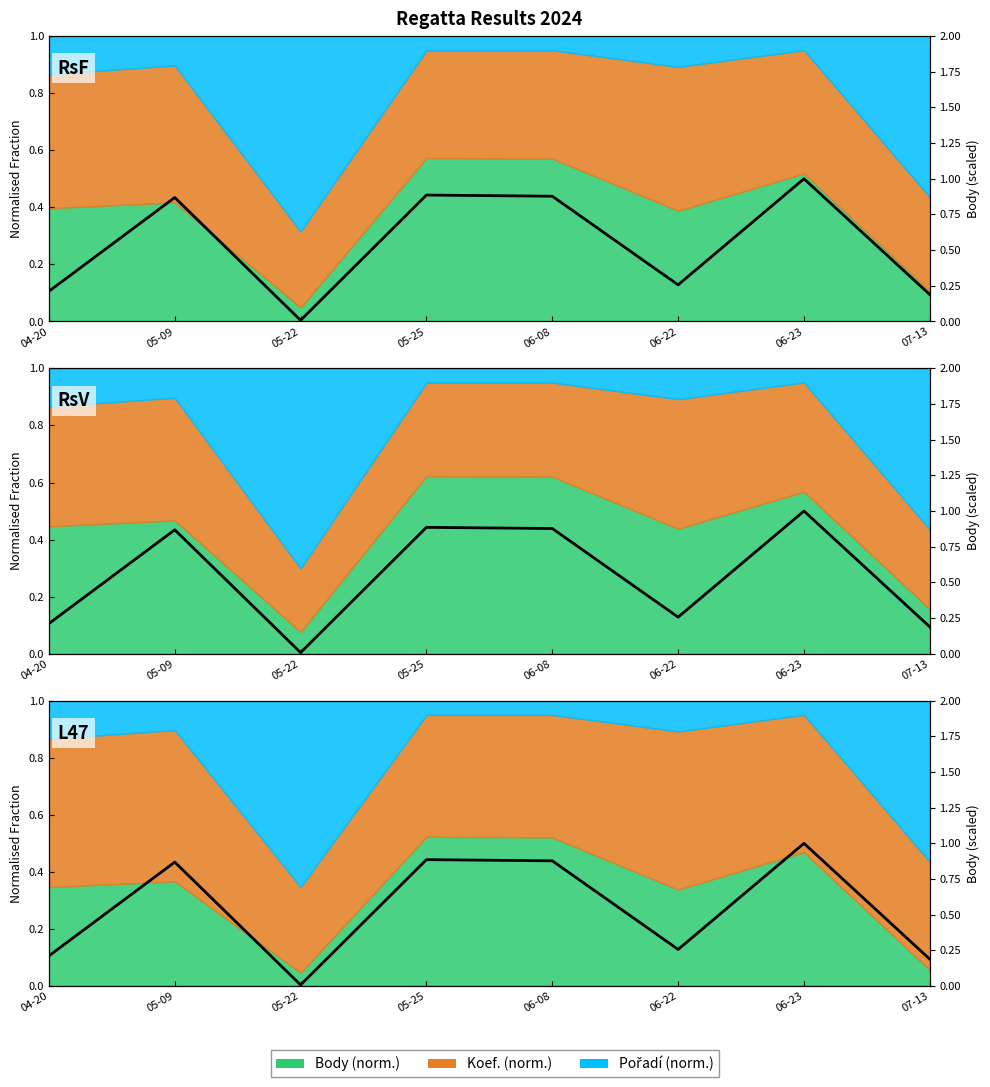

Reading left to right, transcribe all the data shown in this chart.

04-20=0.2	05-09=0.9	05-22=0.0	05-25=0.9	06-08=0.9	06-22=0.3	06-23=1.0	07-13=0.2